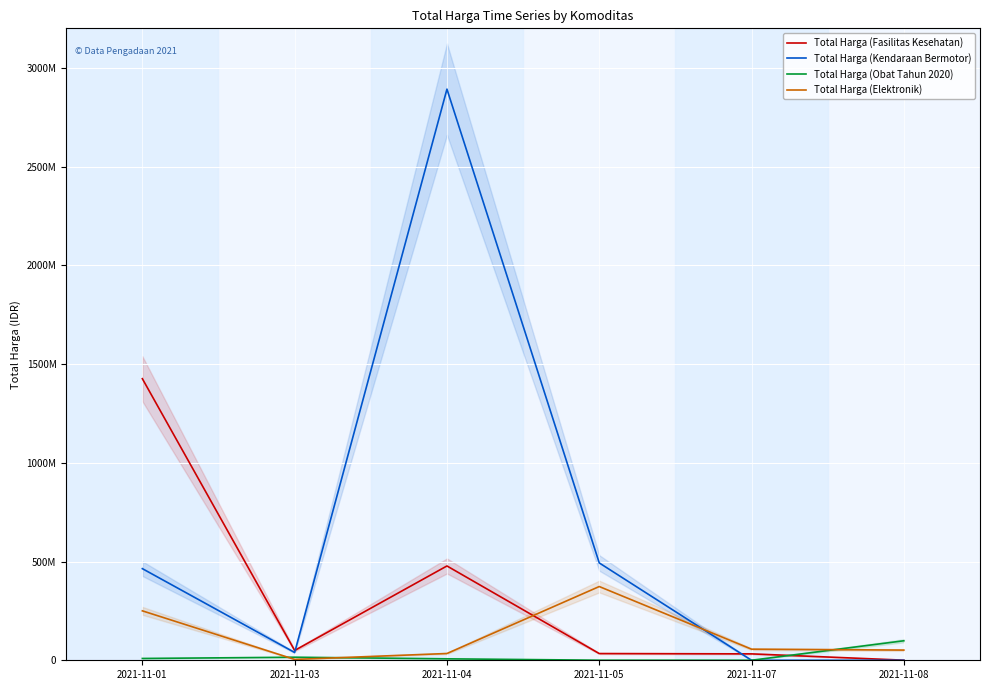

Reading left to right, what are all the values shown in this chart?

Total Harga (Fasilitas Kesehatan): 2021-11-01=1425867900	2021-11-03=49730040	2021-11-04=477600000	2021-11-05=34000000	2021-11-07=32441200	2021-11-08=577875
Total Harga (Kendaraan Bermotor): 2021-11-01=464002100	2021-11-03=39440000	2021-11-04=2892122000	2021-11-05=493000000	2021-11-07=0	2021-11-08=0
Total Harga (Obat Tahun 2020): 2021-11-01=9180000	2021-11-03=15513960	2021-11-04=7401240	2021-11-05=333600	2021-11-07=78000	2021-11-08=98772570
Total Harga (Elektronik): 2021-11-01=250350000	2021-11-03=4350000	2021-11-04=34292000	2021-11-05=373404000	2021-11-07=56152800	2021-11-08=51601000